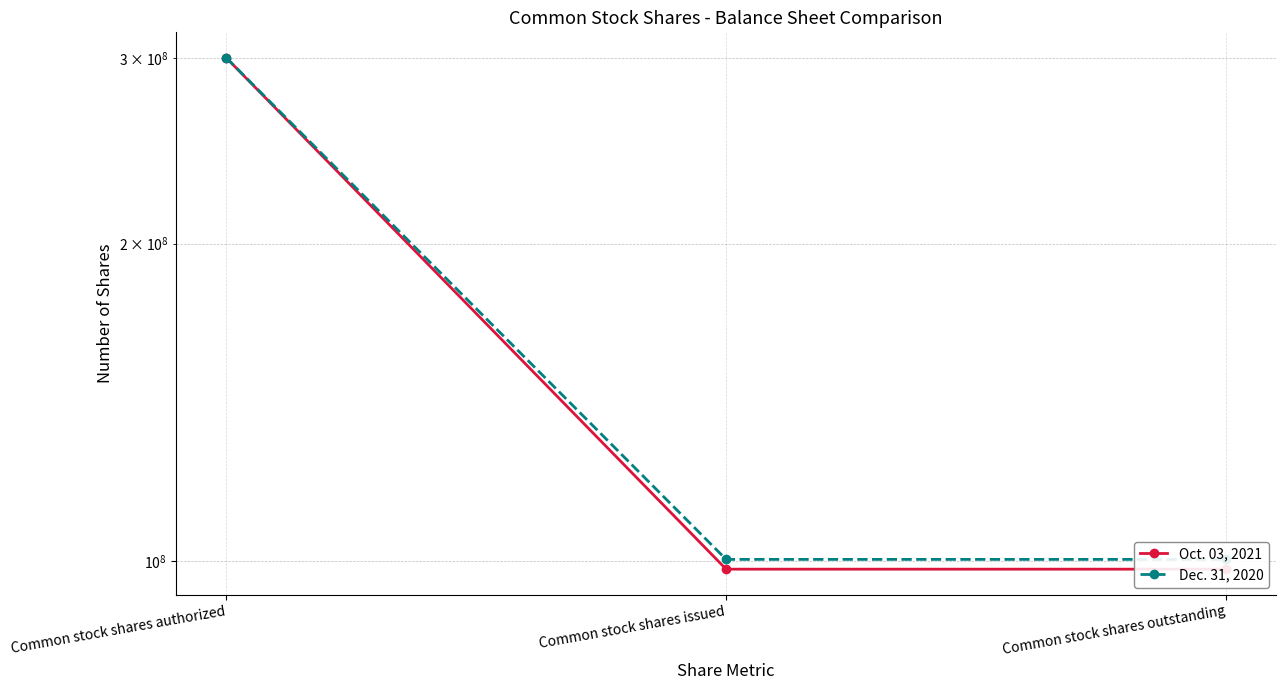

What value does the Oct. 03, 2021 series have at Common stock shares authorized, to the nearest 10?

300000000